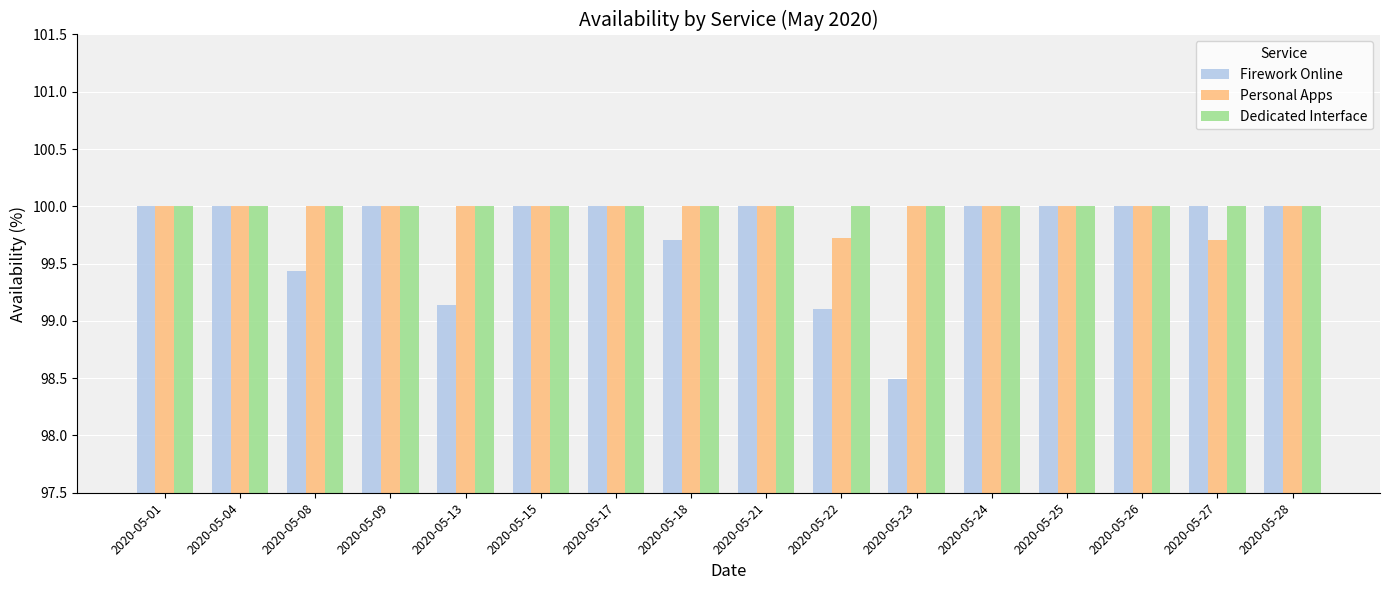

At how many categories does at least one series exceed 99?

16